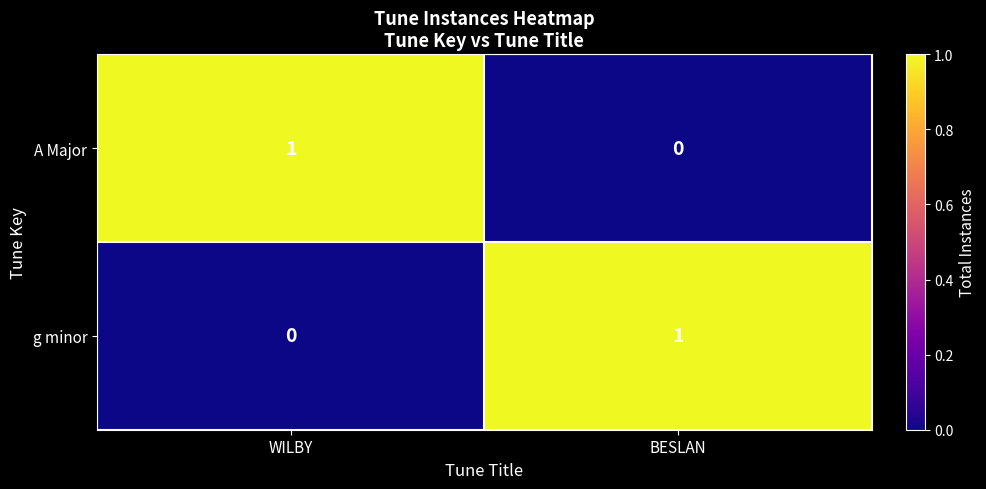

Rank the series at BESLAN from lowest to highest value.

A Major, g minor